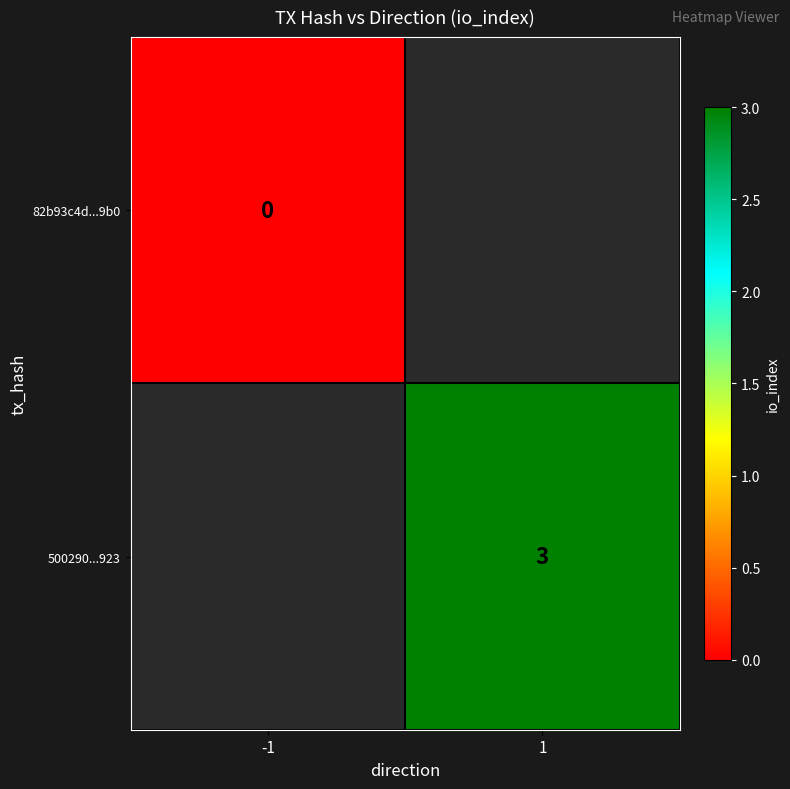

The value of 500290...923 at 1 is 5. True or false?

False